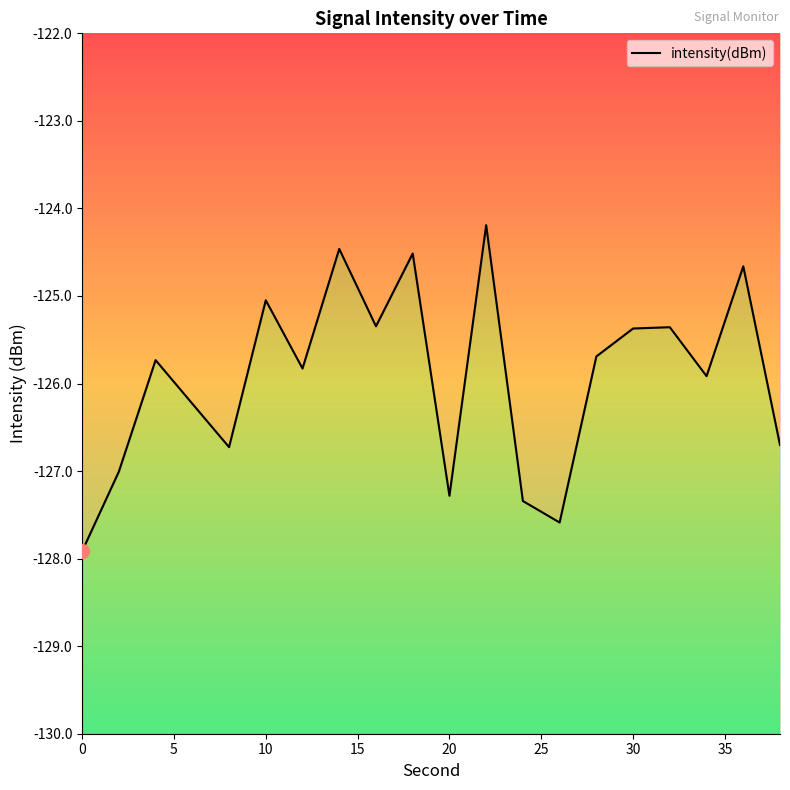

Between 12 and 26, which is larger?

12